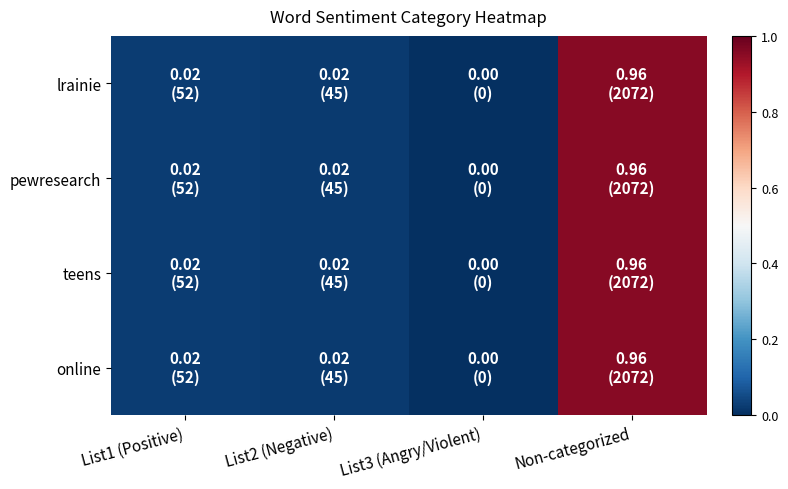

Reading left to right, transcribe all the data shown in this chart.

lrainie: List1 (Positive)=0.0	List2 (Negative)=0.0	List3 (Angry/Violent)=0.0	Non-categorized=1.0
pewresearch: List1 (Positive)=0.0	List2 (Negative)=0.0	List3 (Angry/Violent)=0.0	Non-categorized=1.0
teens: List1 (Positive)=0.0	List2 (Negative)=0.0	List3 (Angry/Violent)=0.0	Non-categorized=1.0
online: List1 (Positive)=0.0	List2 (Negative)=0.0	List3 (Angry/Violent)=0.0	Non-categorized=1.0